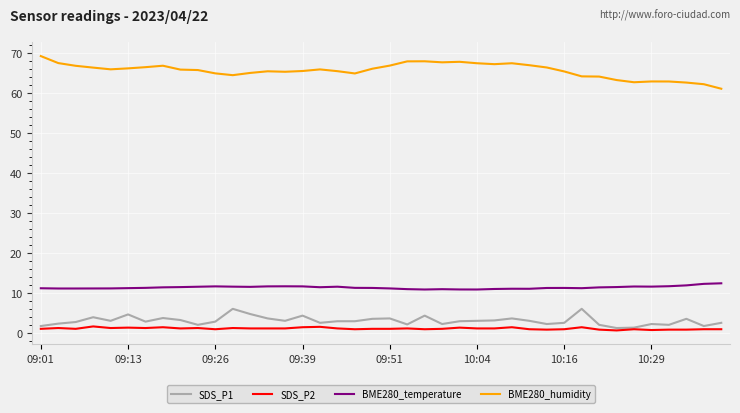

Rank the series by their maximum value, from lowest to highest.

SDS_P2, SDS_P1, BME280_temperature, BME280_humidity